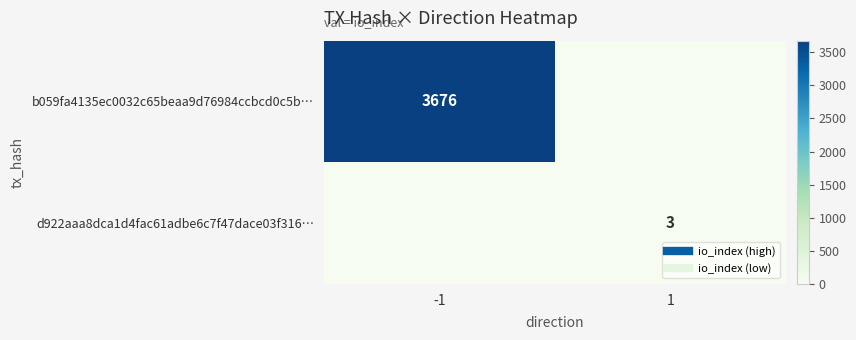

How many positive values does the b059fa4135ec0032c65beaa9d76984ccbcd0c5b… series have?

1